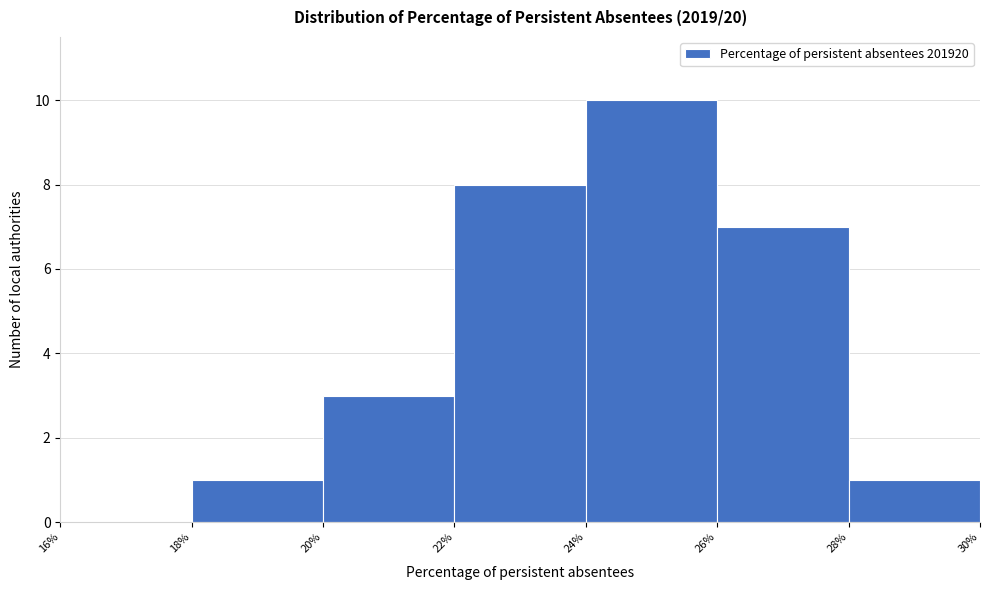

Reading left to right, list every bar in this chart as the range it spans on the x-axis followed by its height. The values are not printed on the chart, so give them approximately, as read against the axis.

16% to 18%: 0
18% to 20%: 1
20% to 22%: 3
22% to 24%: 8
24% to 26%: 10
26% to 28%: 7
28% to 30%: 1